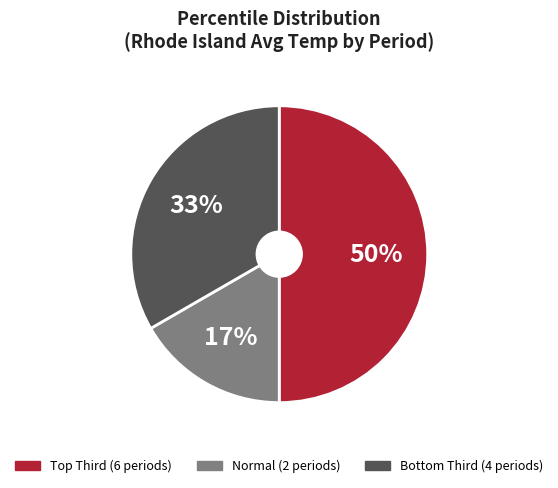

To the nearest percent, what is the difference between the largest and smallest slice percentages?

33%